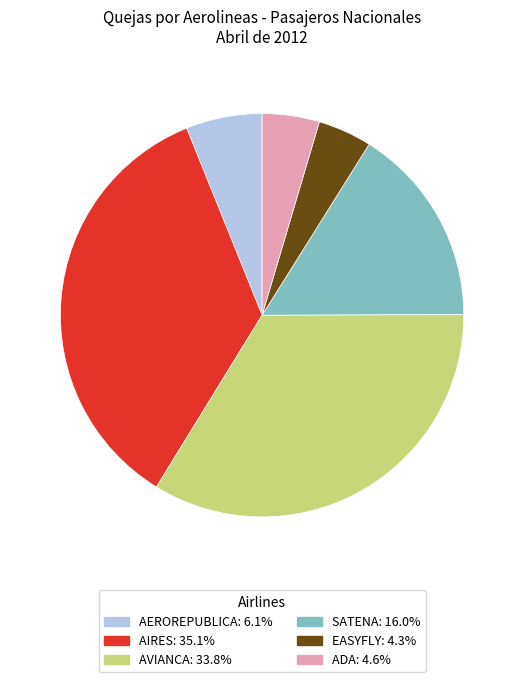

Which has a higher value, AEROREPUBLICA or SATENA?

SATENA